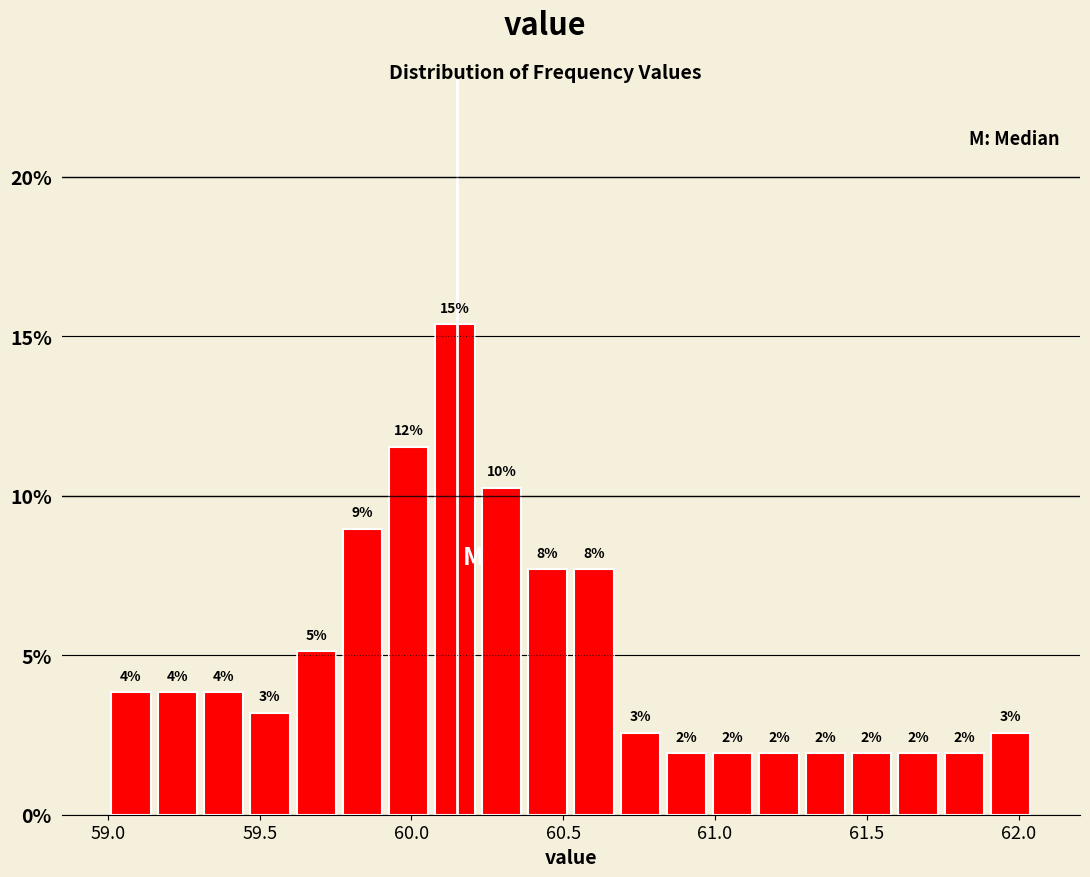

Read against the x-axis, roughly where is the centre of the tallest bar?

60.15